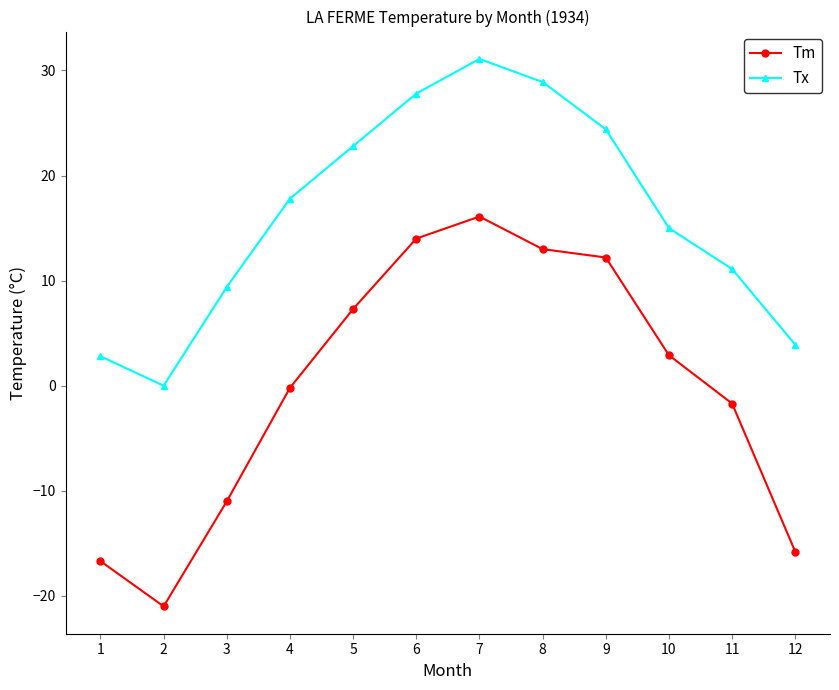

Which series has the widest spread of values?

Tm